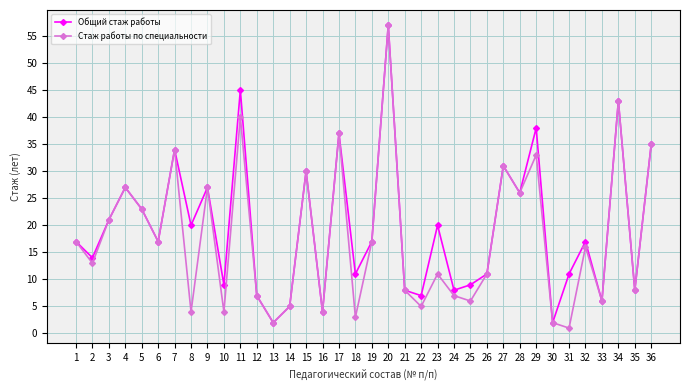

What is the sum of all Стаж работы по специальности values?

638